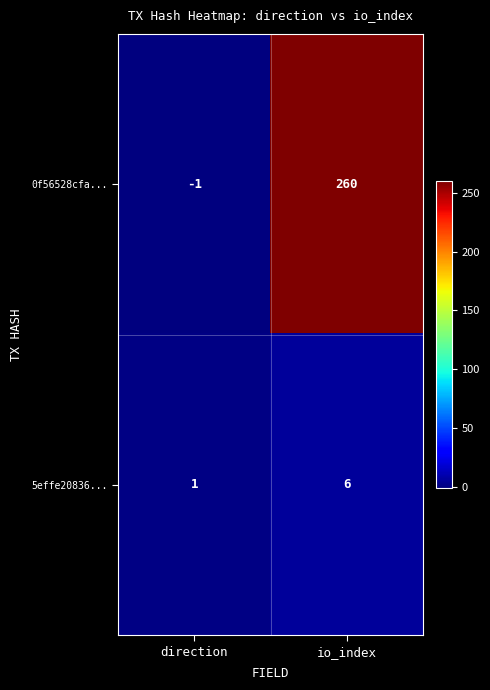

Reading right to left, what are all the values shown in this chart?

0f56528cfa...: 260	-1
5effe20836...: 6	1